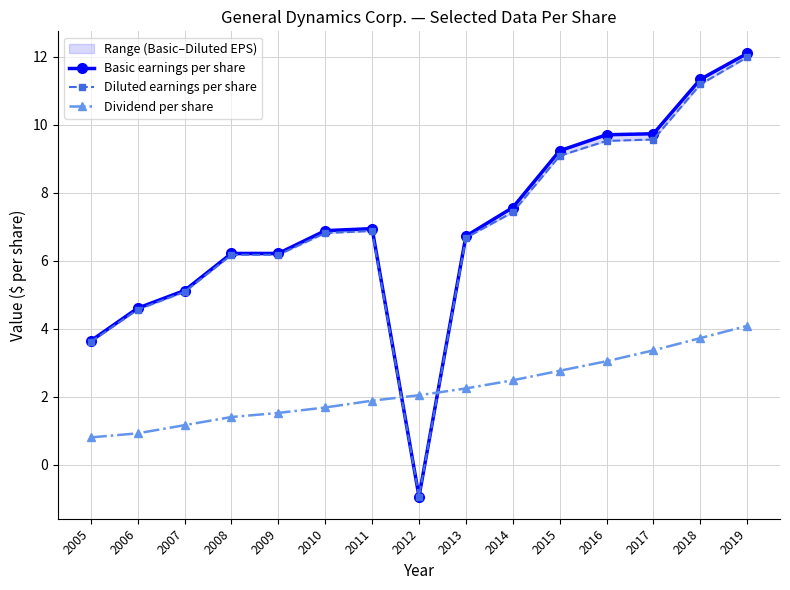

In Basic earnings per share, how many points are higher than both neighbors (excluding endpoints)?

1